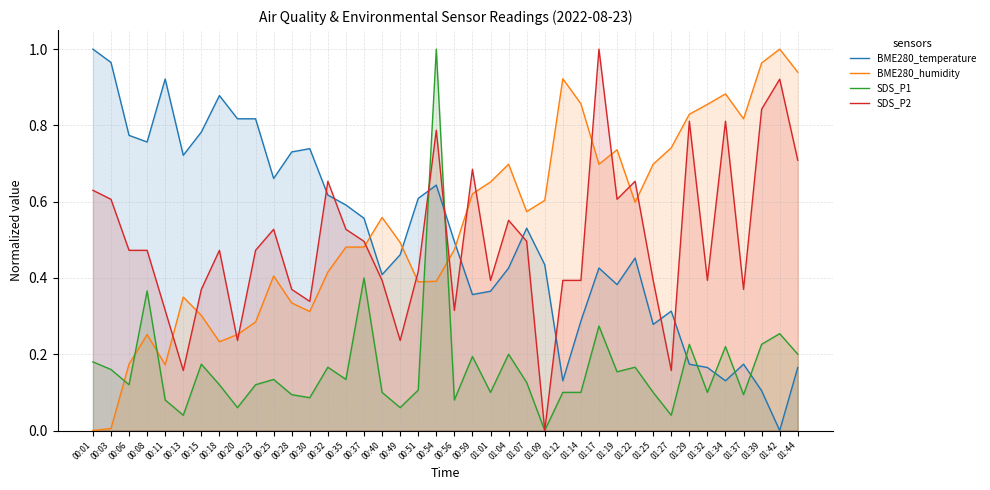

In SDS_P1, how many points are lower than both neighbors (excluding endpoints)?

13